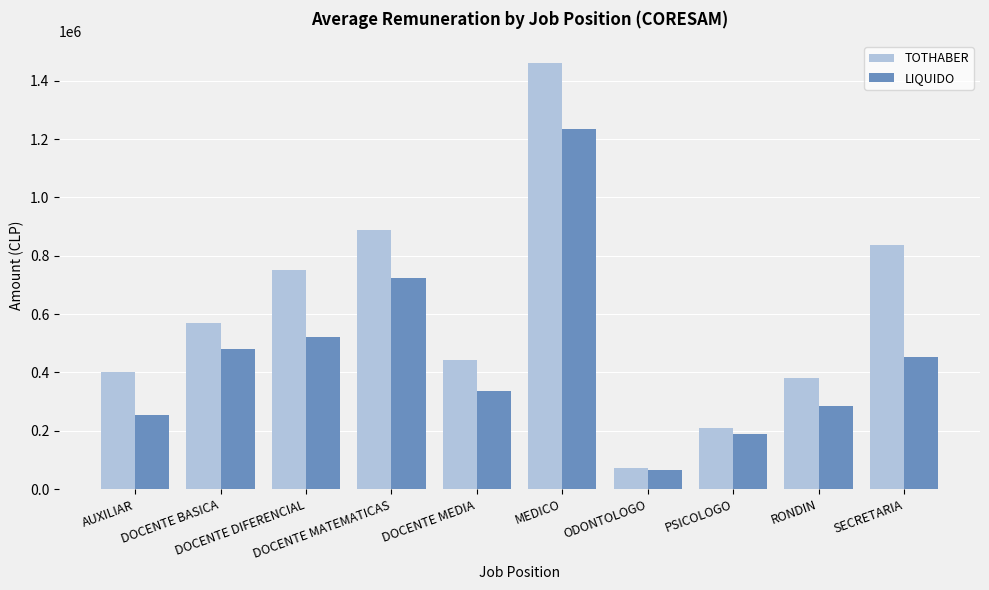

What are all the series names shown in the legend?

TOTHABER, LIQUIDO